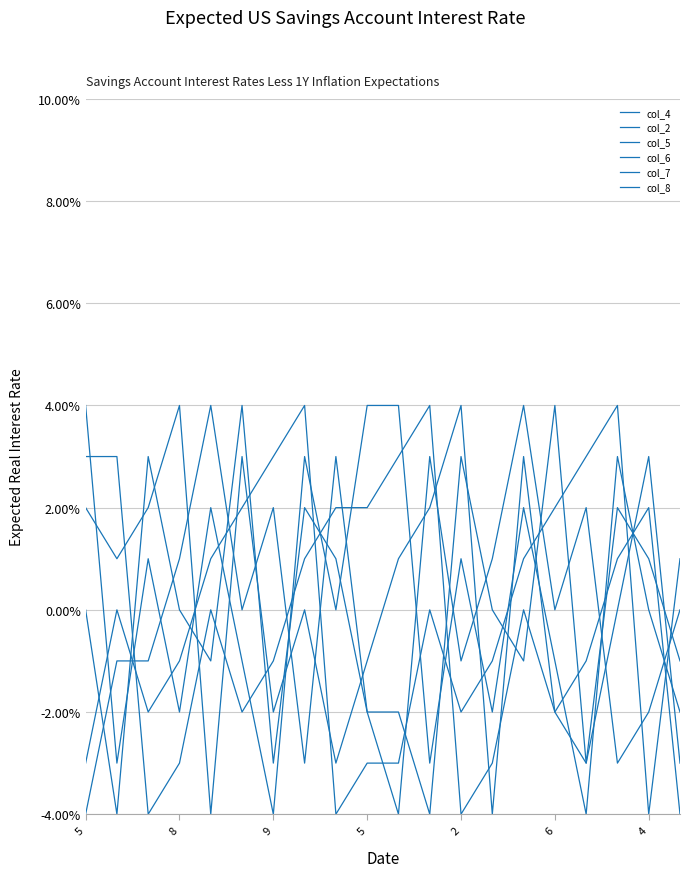

At which label does col_6 first exceed 0?

5